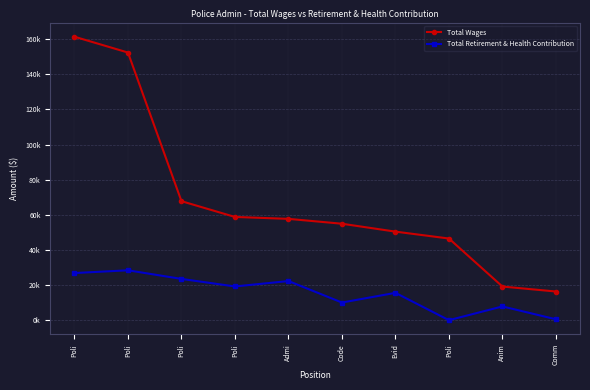

What is the spread (max minus min) of values at Anim?

11328